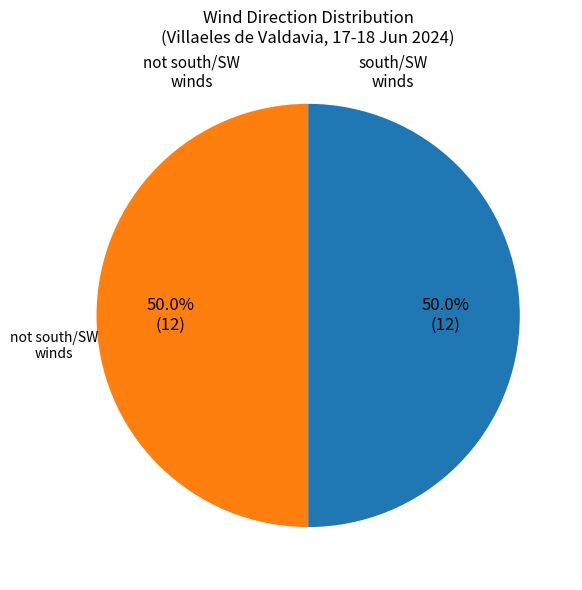

Is there a majority slice in this chart?

No